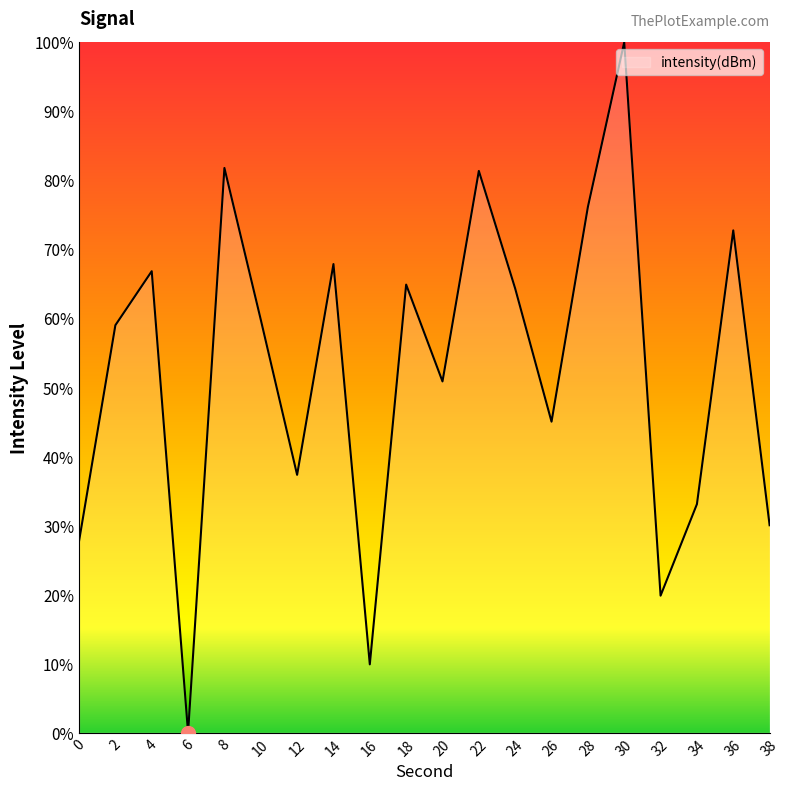

Reading left to right, extract all data points from this chart.

27.7	59.0	66.8	0.0	81.8	59.8	37.4	67.9	9.9	64.9	50.9	81.4	64.3	45.1	76.2	100.0	19.9	33.1	72.8	30.1